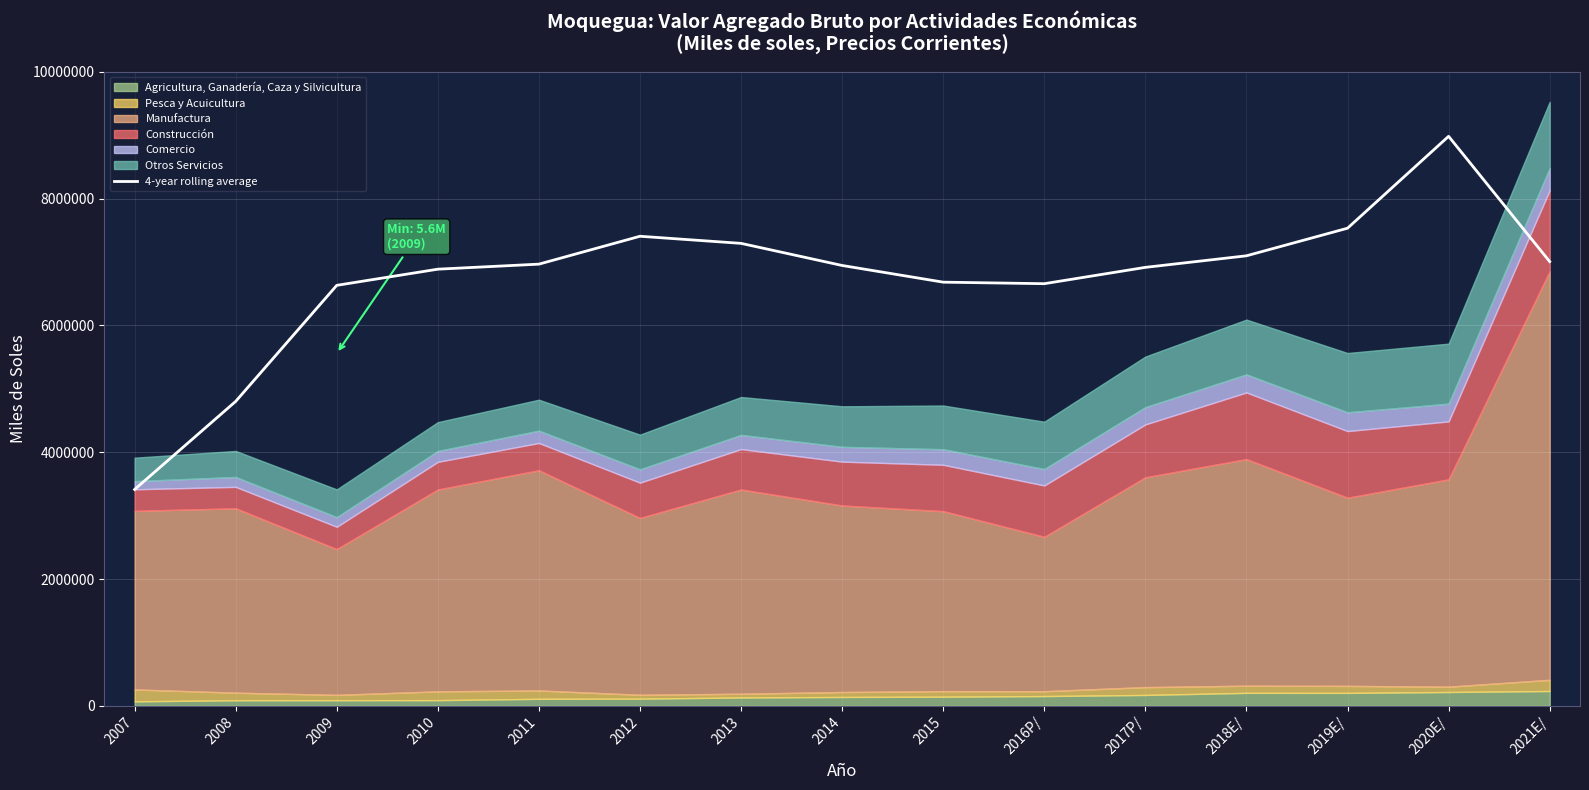

Where is the data nearest to the value 6196596?

2009